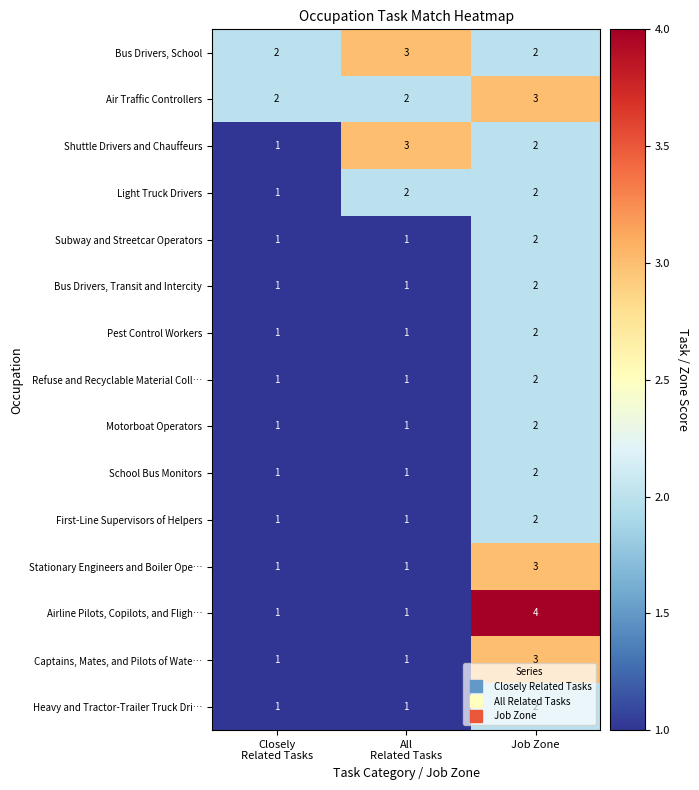

What is the total value across all series at Job Zone?

35